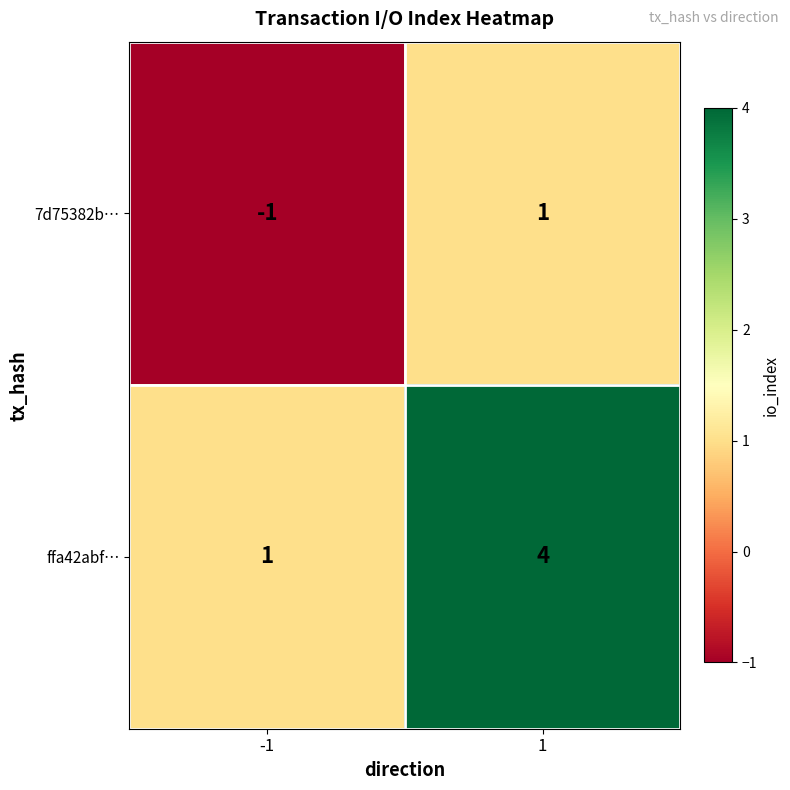

What is the sum of the ffa42abf… values at 1 and -1?

5